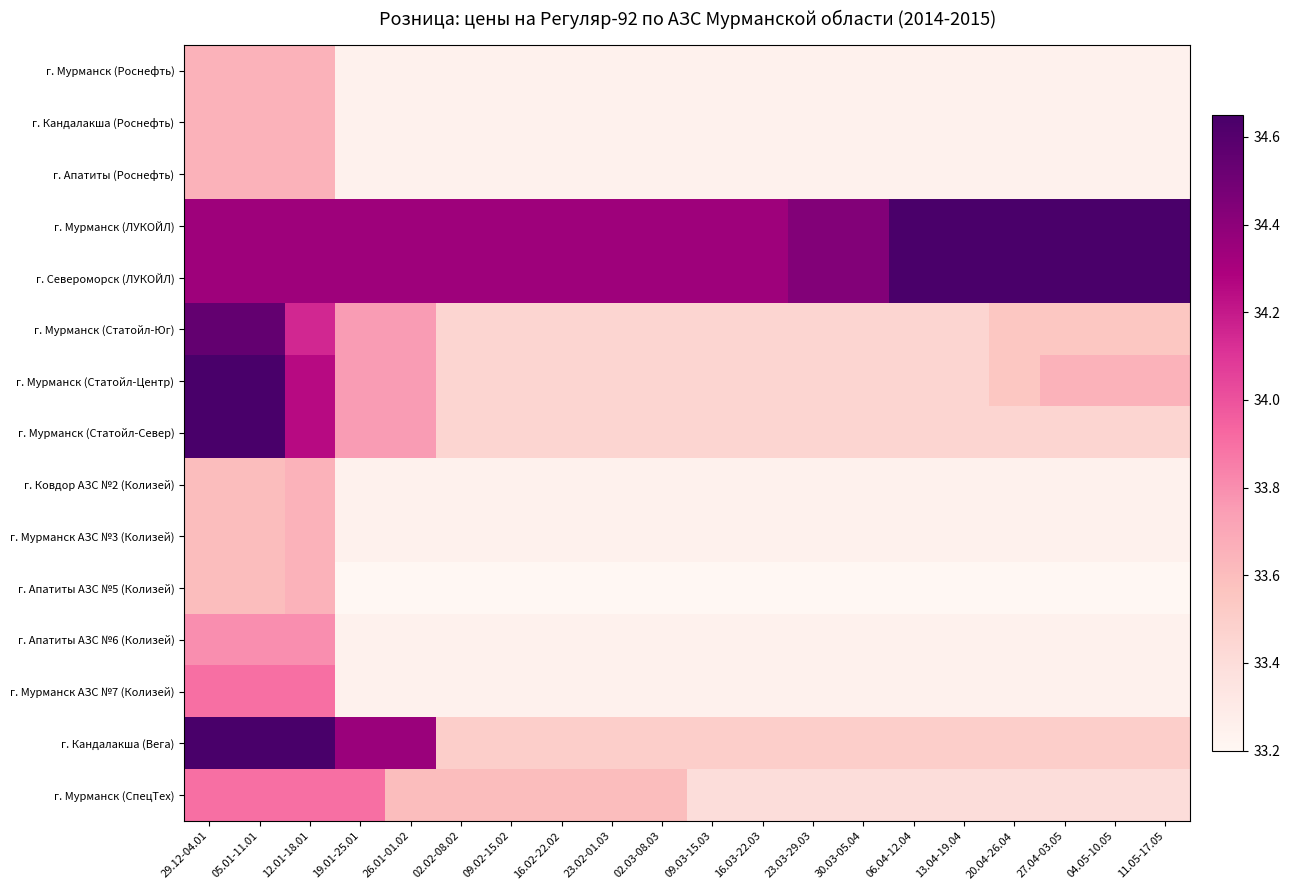

Between 20.04-26.04 and 02.03-08.03, which is larger?

20.04-26.04